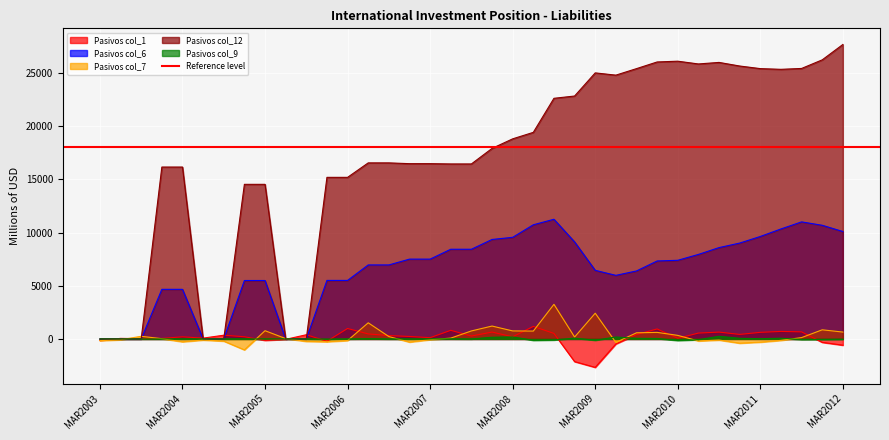

What is the difference between the highest and lowest values at SEP2008?

22719.1